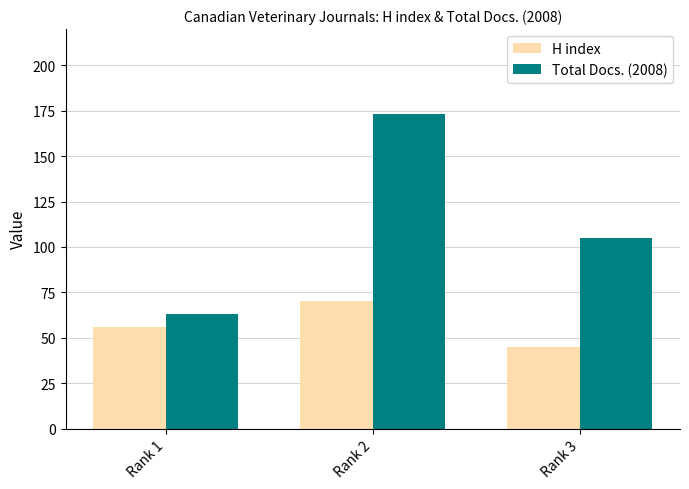

Reading left to right, transcribe all the data shown in this chart.

H index: 56	70	45
Total Docs. (2008): 63	173	105